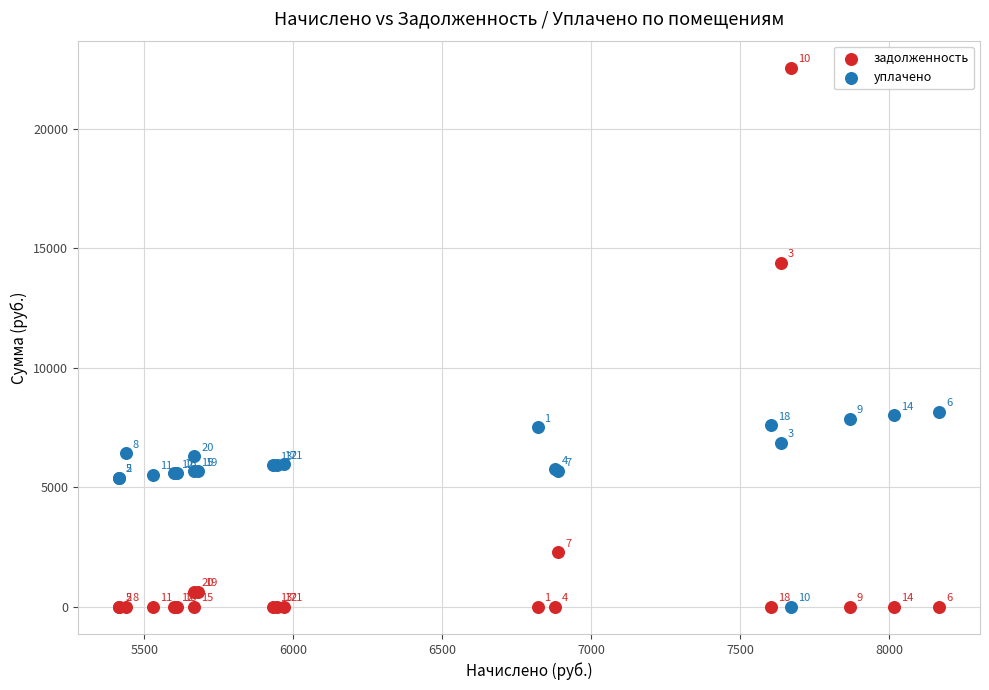

What is the X range (max minus min) for the scatter plot?

2753.3